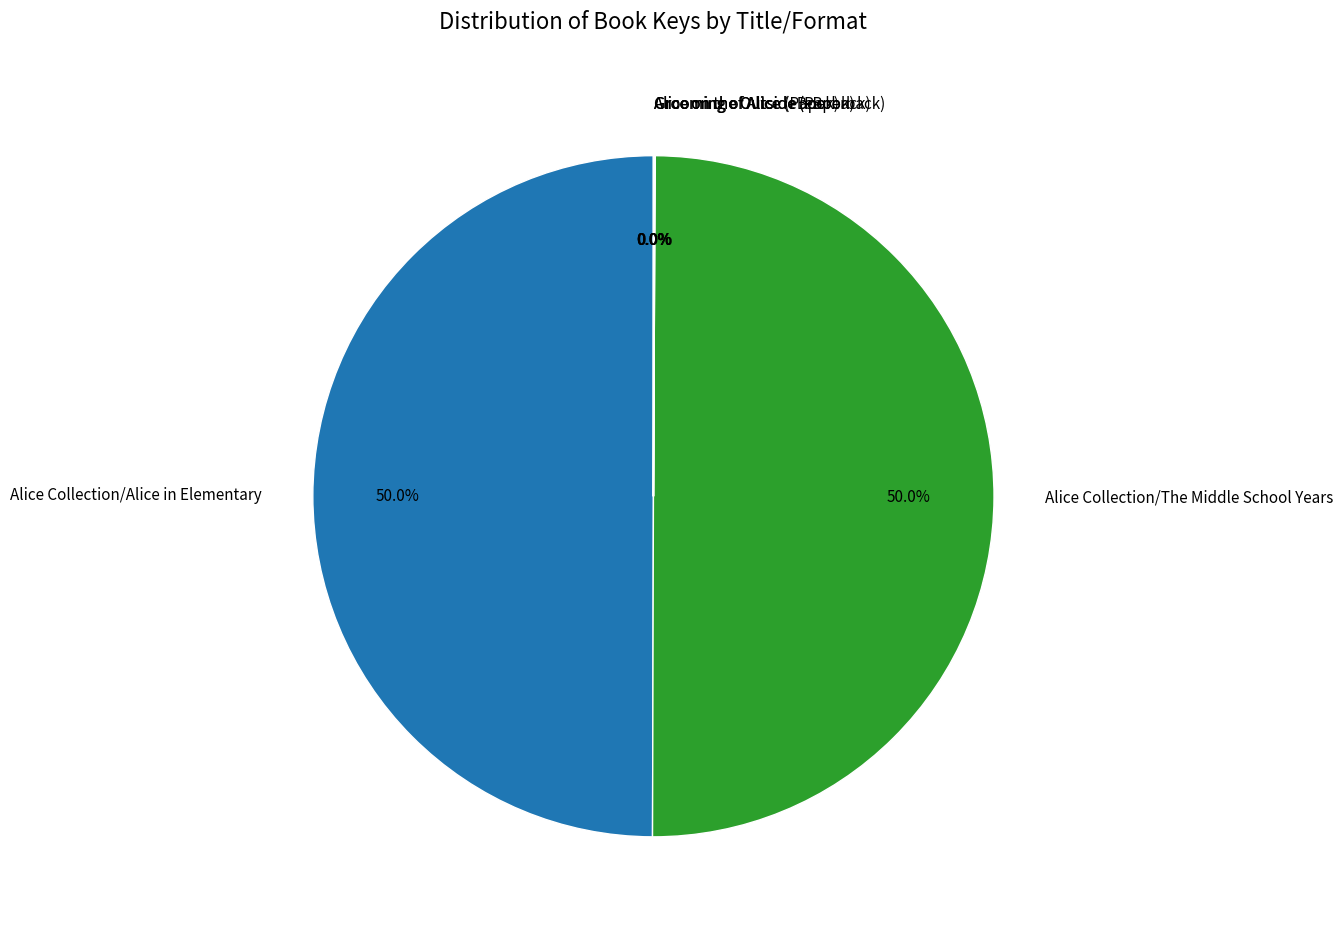

To the nearest percent, what is the average slice percentage?

17%